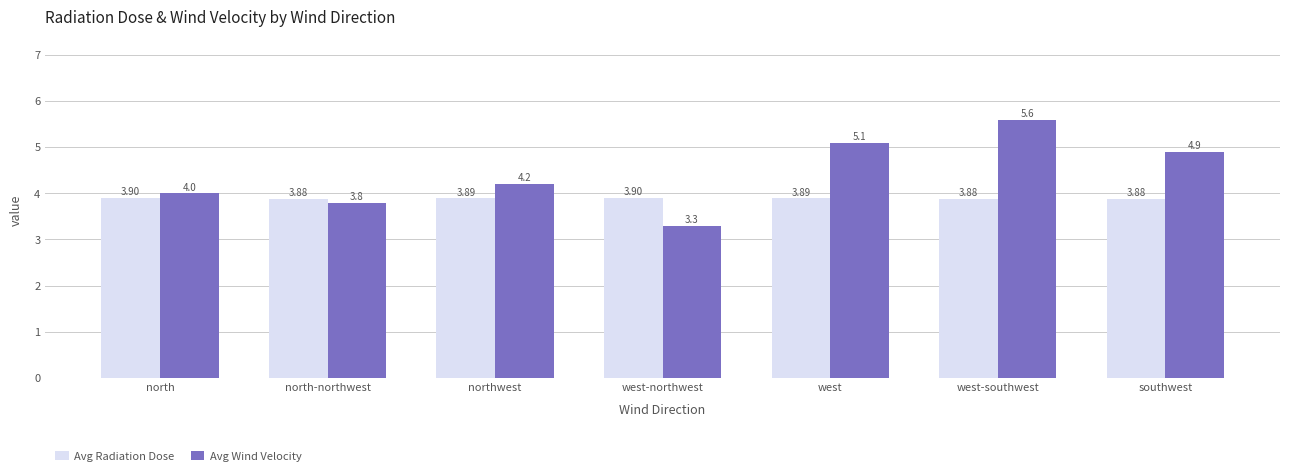

What is the difference between the maximum and minimum values in the Avg Wind Velocity series?

2.3